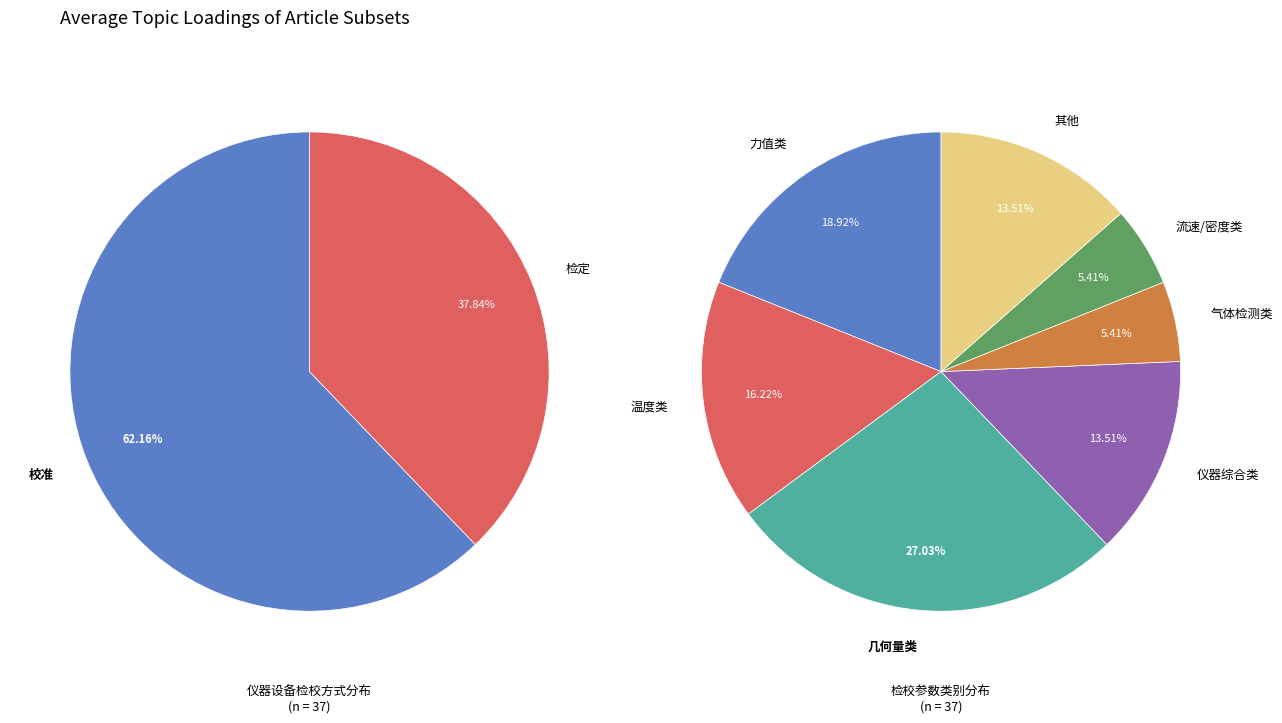

Is it true that 检定 is 38% of the pie?

True